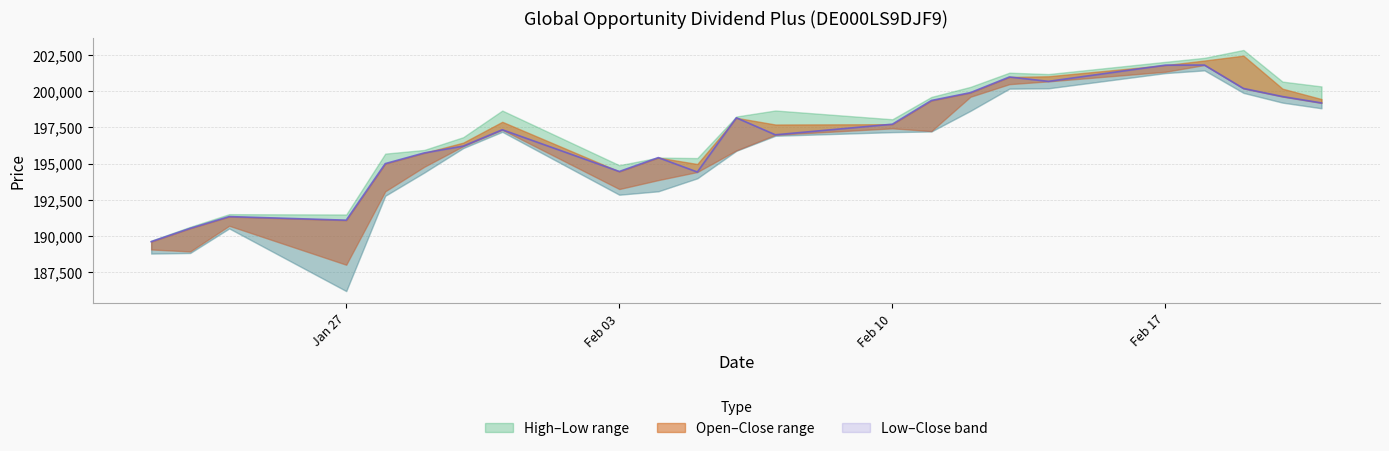

Reading right to left, what are all the values shown in this chart?

Open: 21.02.2025=199466	20.02.2025=200186	19.02.2025=202471	18.02.2025=202132	17.02.2025=201357	14.02.2025=201044	13.02.2025=200498	12.02.2025=199625	11.02.2025=197251	10.02.2025=197441	07.02.2025=197706	06.02.2025=195915	05.02.2025=194973	04.02.2025=193859	03.02.2025=193240	31.01.2025=197893	30.01.2025=196453	29.01.2025=194779	28.01.2025=193082	27.01.2025=188002	24.01.2025=190699	23.01.2025=188924	22.01.2025=189059
High: 21.02.2025=200342	20.02.2025=200675	19.02.2025=202864	18.02.2025=202321	17.02.2025=202043	14.02.2025=201196	13.02.2025=201292	12.02.2025=200309	11.02.2025=199614	10.02.2025=198069	07.02.2025=198676	06.02.2025=198259	05.02.2025=195383	04.02.2025=195419	03.02.2025=194890	31.01.2025=198671	30.01.2025=196829	29.01.2025=195946	28.01.2025=195691	27.01.2025=191479	24.01.2025=191502	23.01.2025=190626	22.01.2025=189666
Low: 21.02.2025=198829	20.02.2025=199220	19.02.2025=199894	18.02.2025=201452	17.02.2025=201264	14.02.2025=200211	13.02.2025=200187	12.02.2025=198650	11.02.2025=197225	10.02.2025=197178	07.02.2025=196926	06.02.2025=195886	05.02.2025=193983	04.02.2025=193084	03.02.2025=192847	31.01.2025=197201	30.01.2025=196076	29.01.2025=194382	28.01.2025=192774	27.01.2025=186180	24.01.2025=190515	23.01.2025=188817	22.01.2025=188775
Close: 21.02.2025=199198	20.02.2025=199640	19.02.2025=200200	18.02.2025=201820	17.02.2025=201814	14.02.2025=200691	13.02.2025=200994	12.02.2025=199911	11.02.2025=199367	10.02.2025=197727	07.02.2025=196994	06.02.2025=198170	05.02.2025=194418	04.02.2025=195416	03.02.2025=194455	31.01.2025=197344	30.01.2025=196210	29.01.2025=195740	28.01.2025=194999	27.01.2025=191086	24.01.2025=191334	23.01.2025=190523	22.01.2025=189600